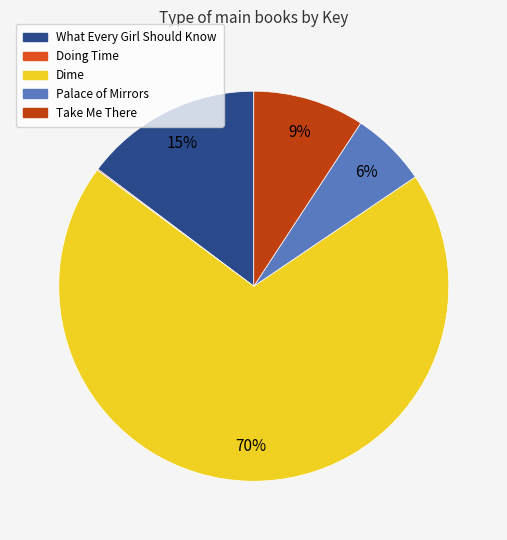

Rank the categories by value from lowest to highest.

Doing Time, Palace of Mirrors, Take Me There, What Every Girl Should Know, Dime